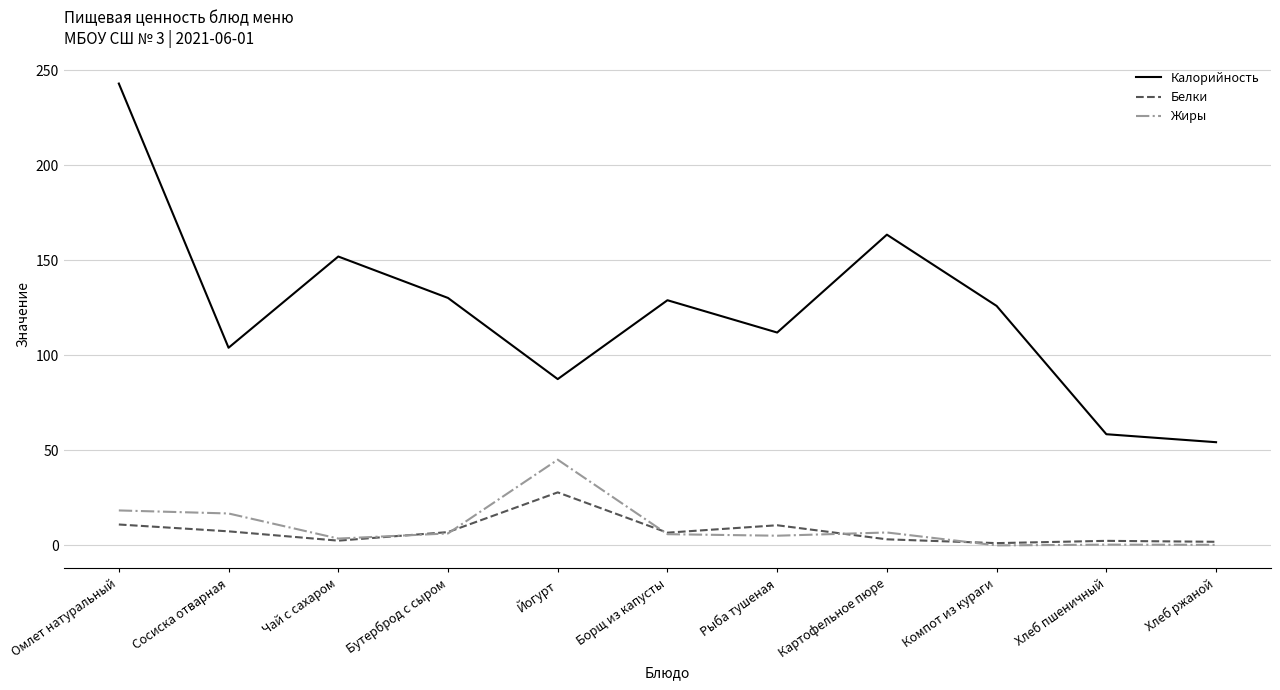

True or false: Жиры and Калорийность intersect in this chart.

False